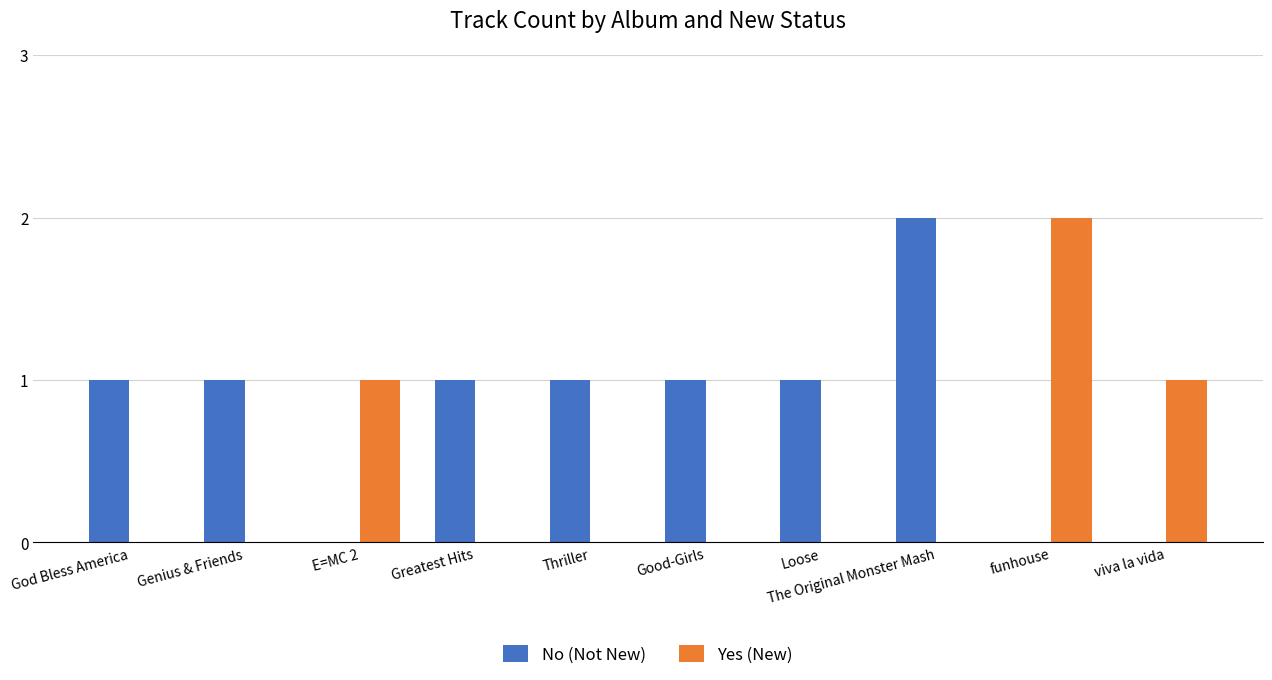

Which category has the highest value in the Yes (New) series?

funhouse